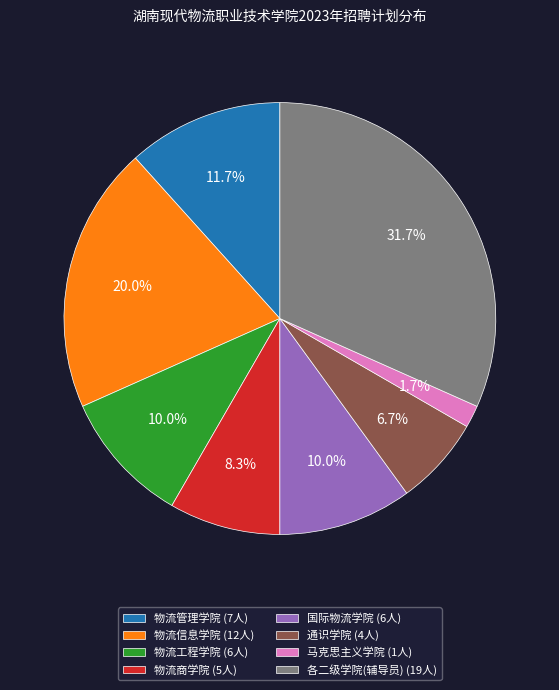

What is the total percentage of 物流工程学院 (6人) and 物流管理学院 (7人)?

21.7%